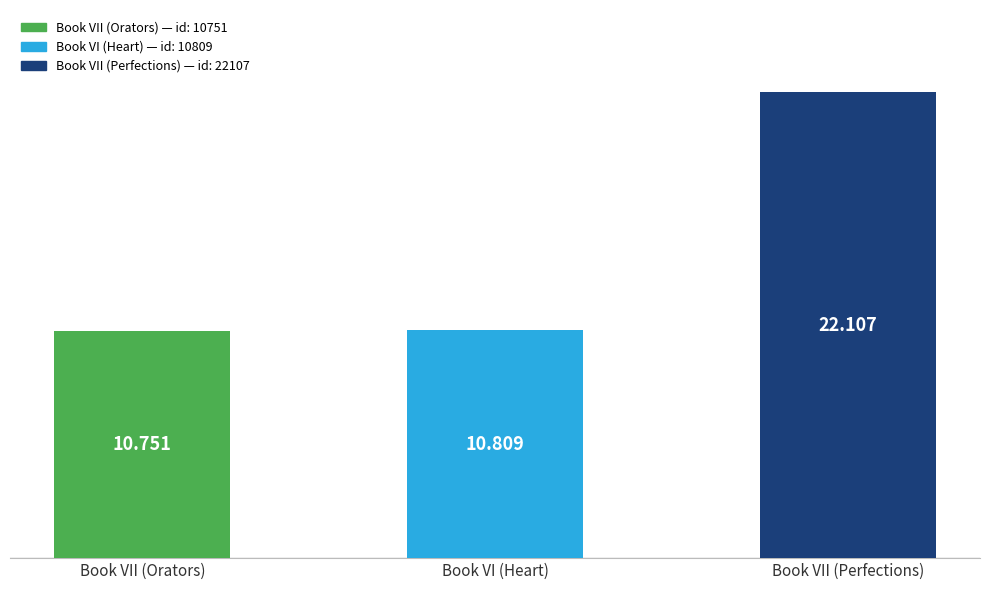

How many bars are there in total?

3